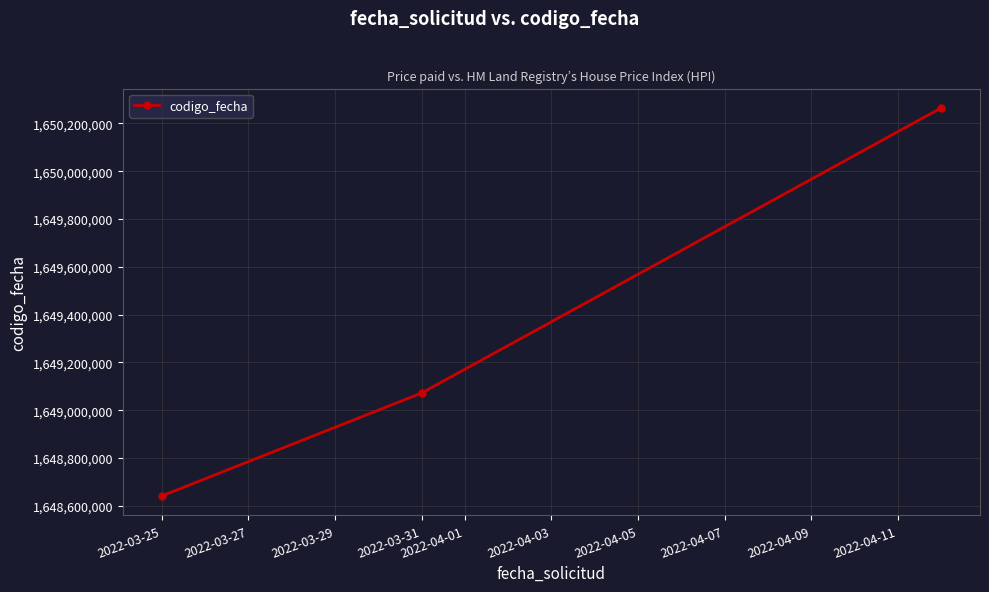

What is the sum of all values?

4947976903